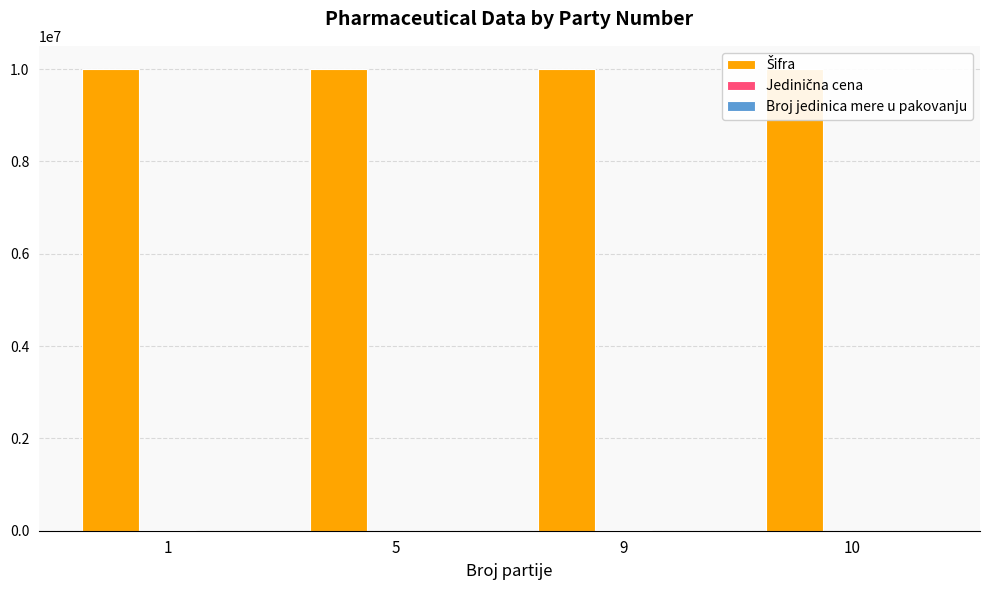

Which category has the highest value across all series?

10